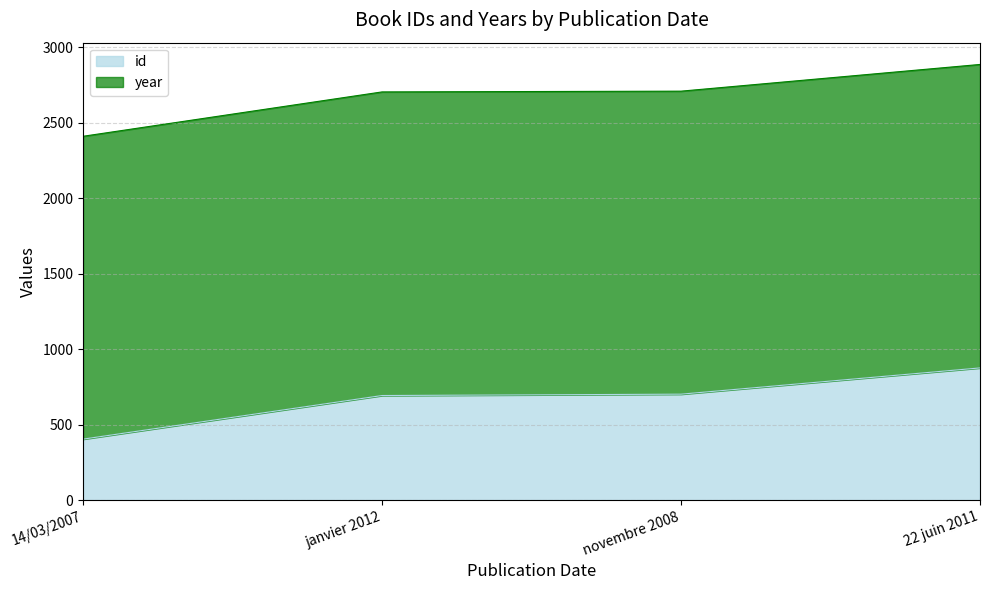

The chart shows a value of 702 at novembre 2008. True or false?

True